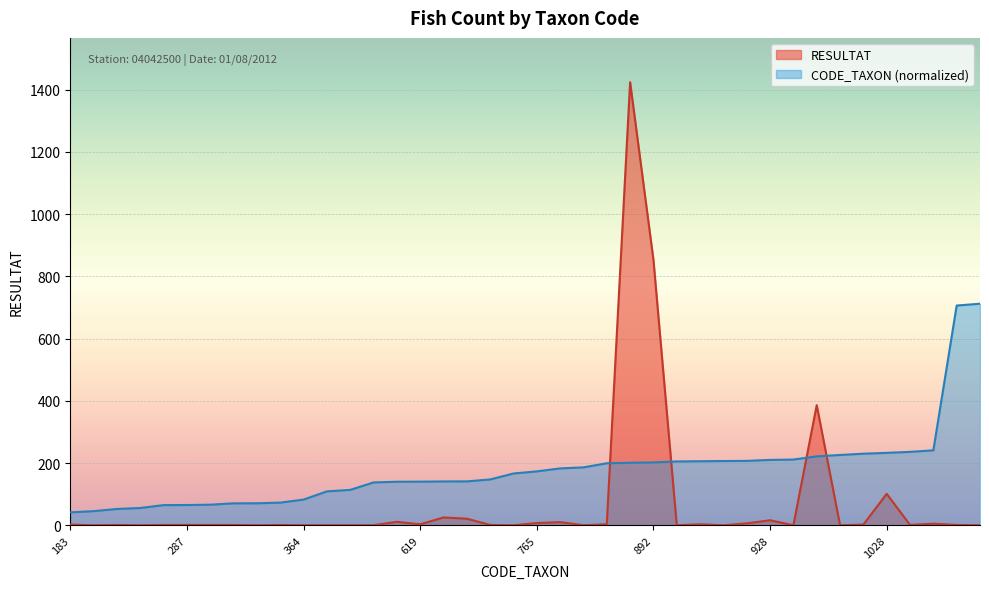

At how many categories does at least one series exceed 819?

2